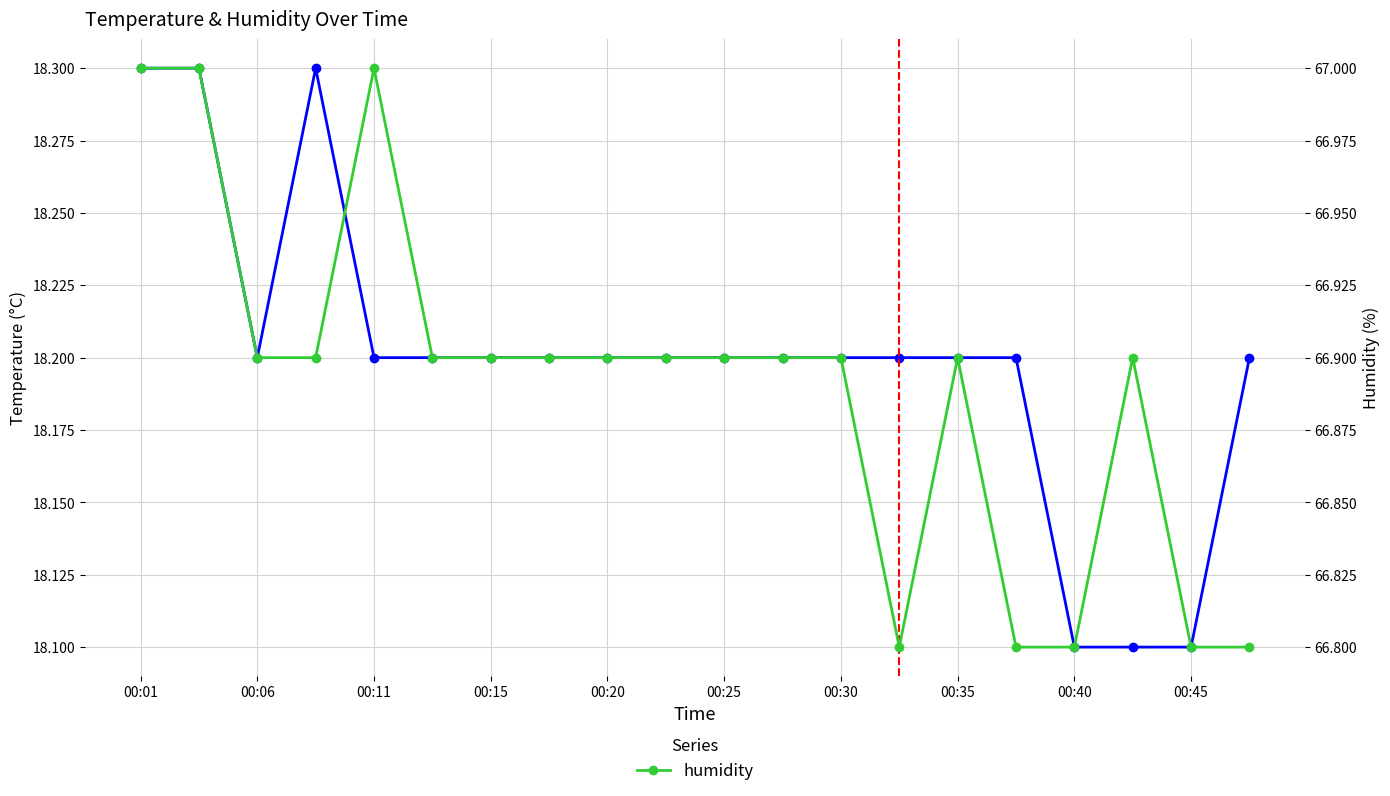

Where is temperature nearest to the value 18?

00:40